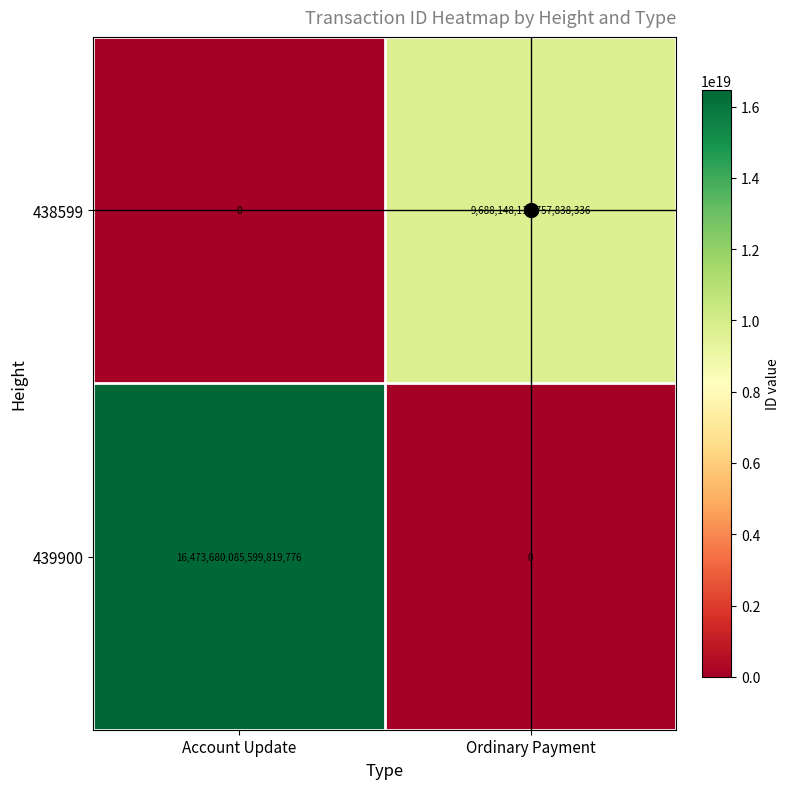

The value of 439900 at Ordinary Payment is 0. True or false?

True